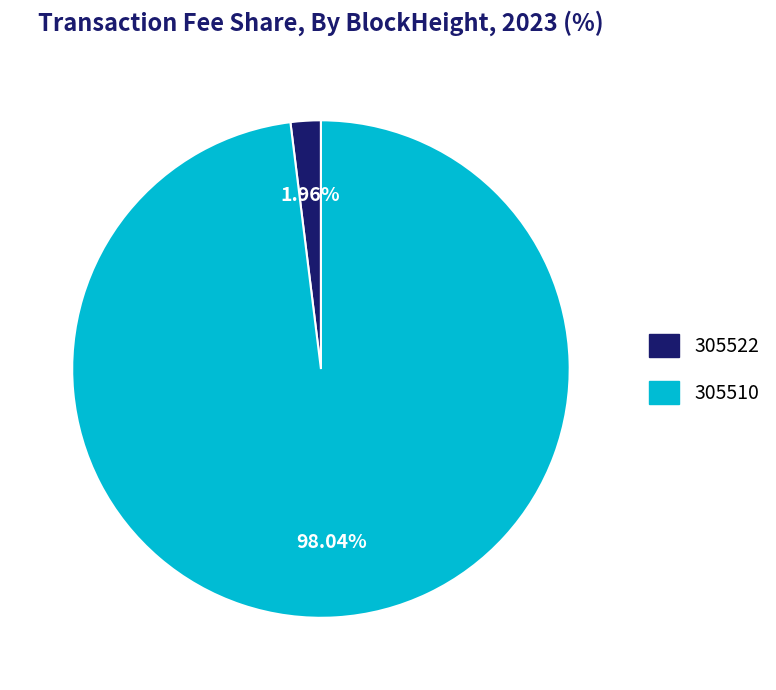

How many segments does this pie chart have?

2